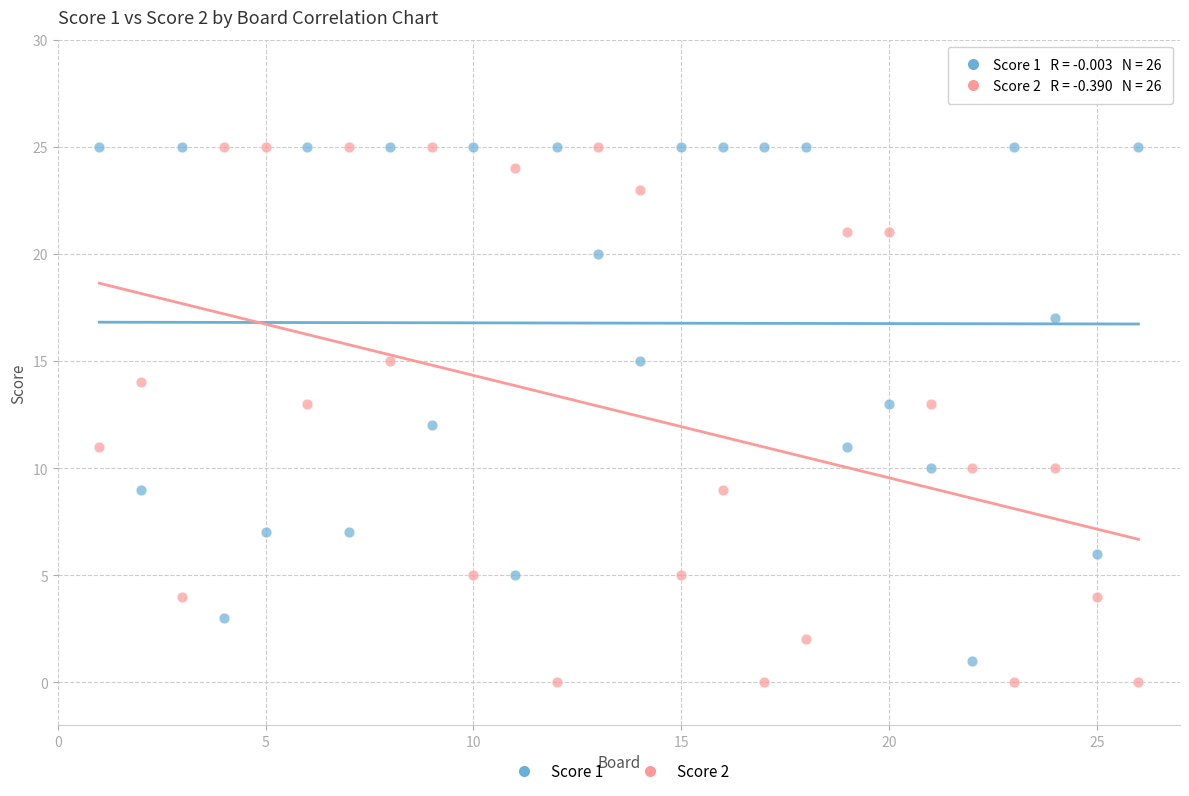

What are all the series names shown in the legend?

Score 1, Score 2